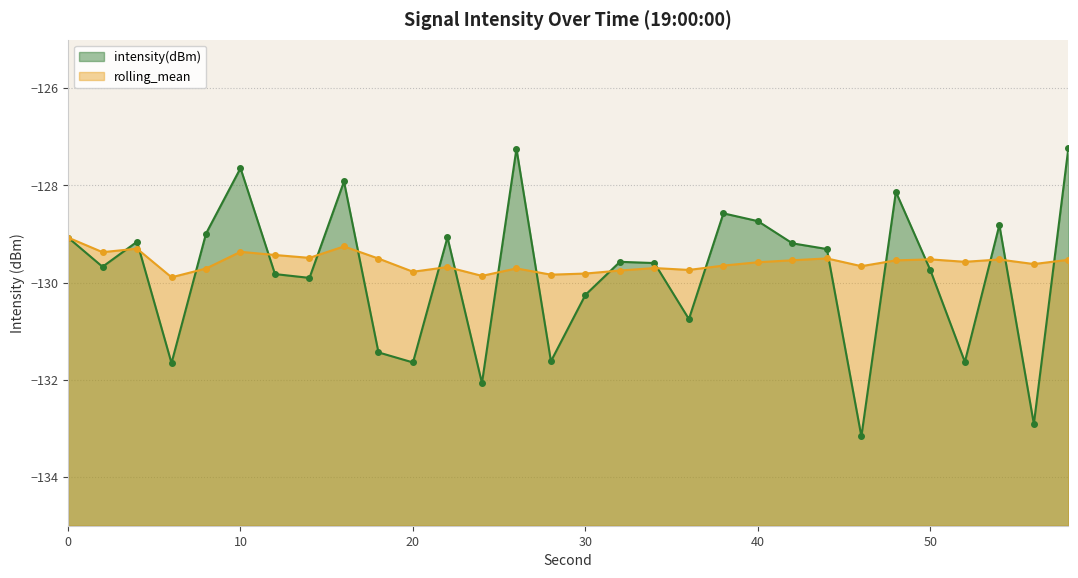

Where do rolling_mean and intensity(dBm) first cross each other?

2 and 4